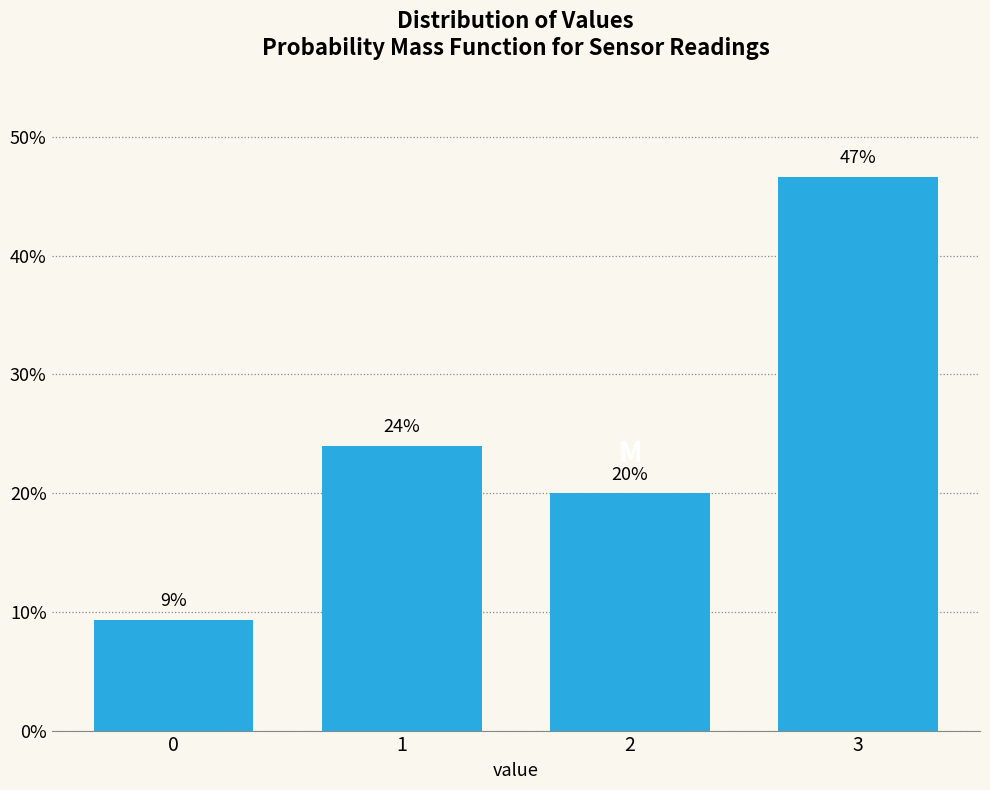

The value at 2 is 20.0. True or false?

True